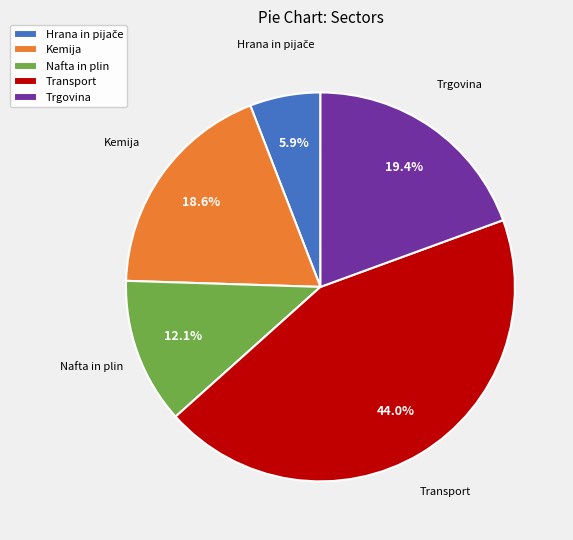

How many slices are in this pie chart?

5